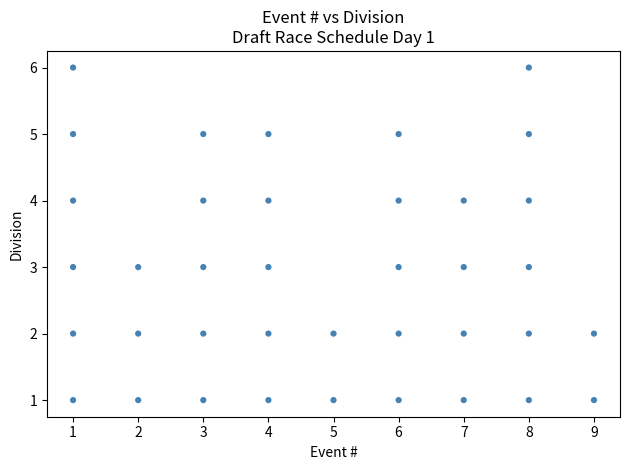

What is the range of Y values (max minus min)?

5